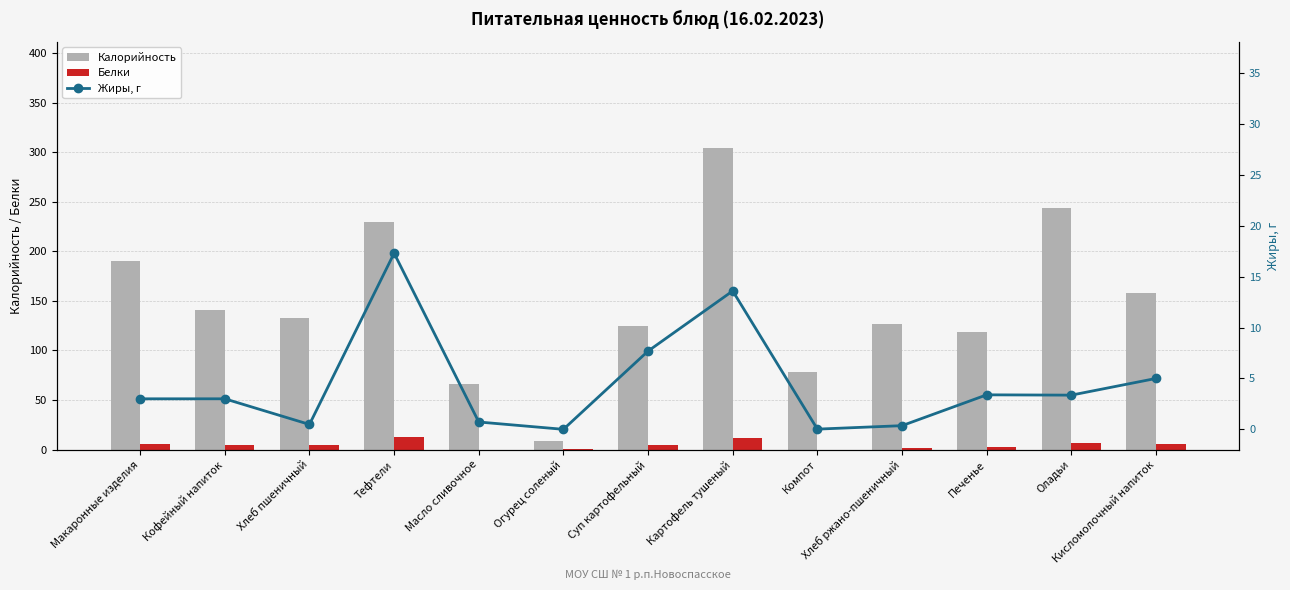

True or false: Калорийность has a value of 510.4 at Картофель тушеный.

False